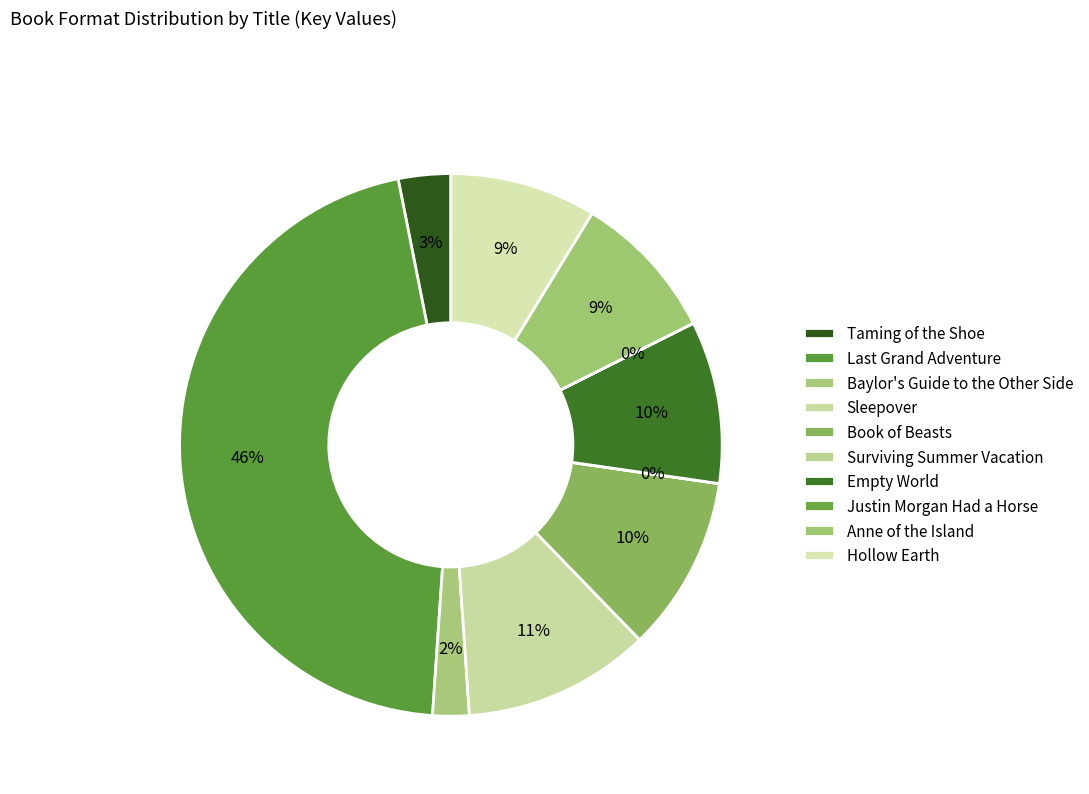

To the nearest percent, what portion does Baylor's Guide to the Other Side represent?

2%